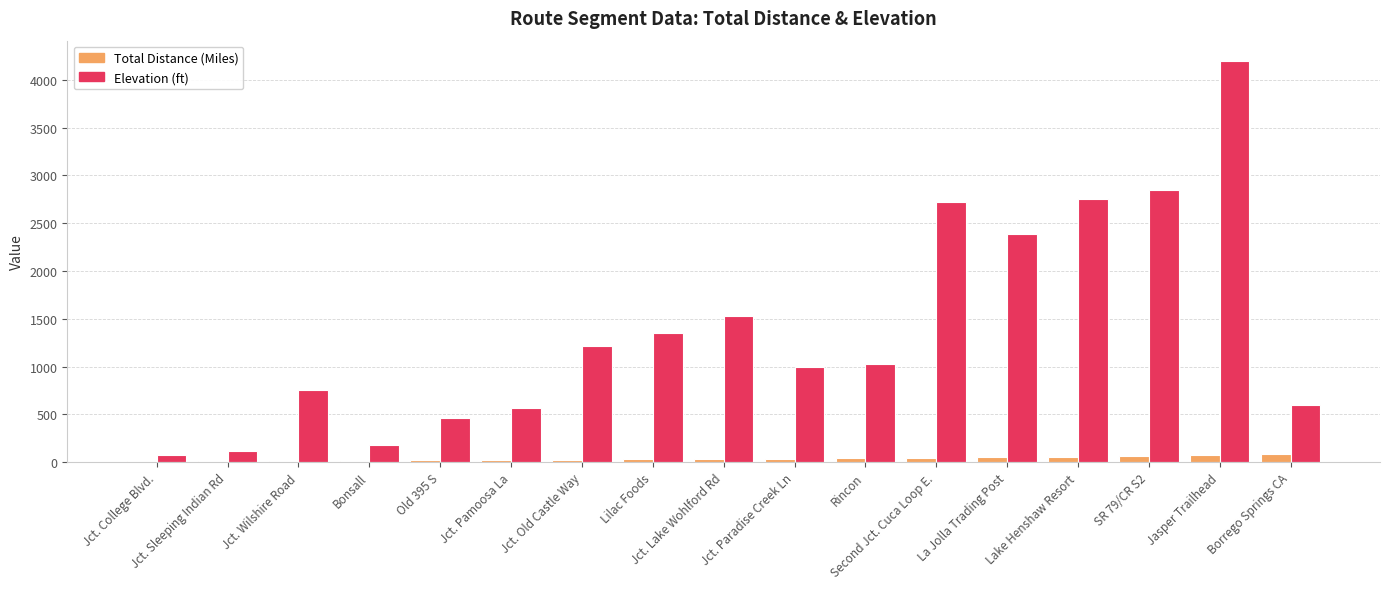

Is the value of Total Distance (Miles) at Lake Henshaw Resort greater than the value of Elevation (ft) at Jct. Old Castle Way?

No